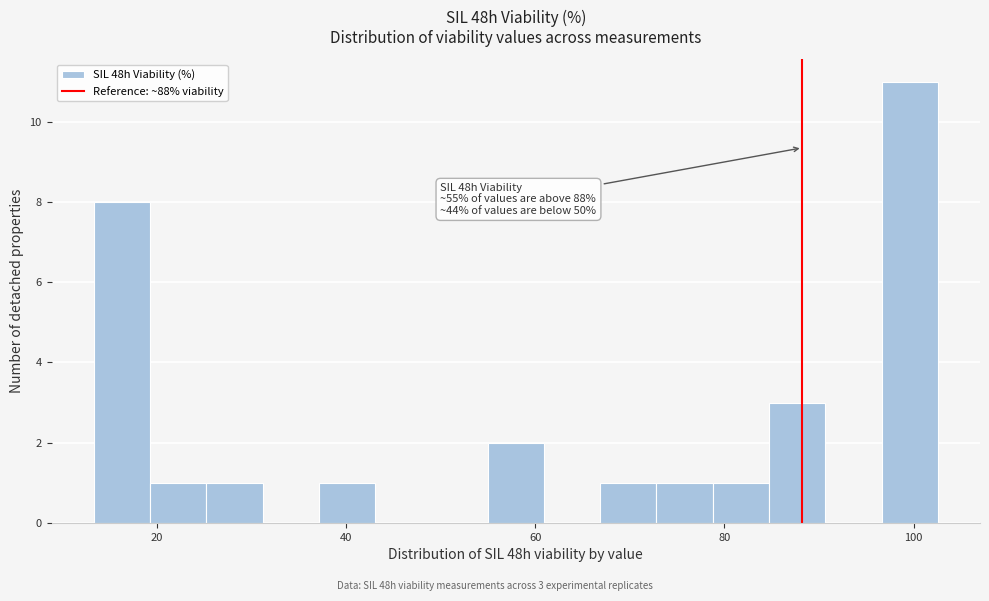

Read against the x-axis, roughly where is the centre of the tallest bar?

100